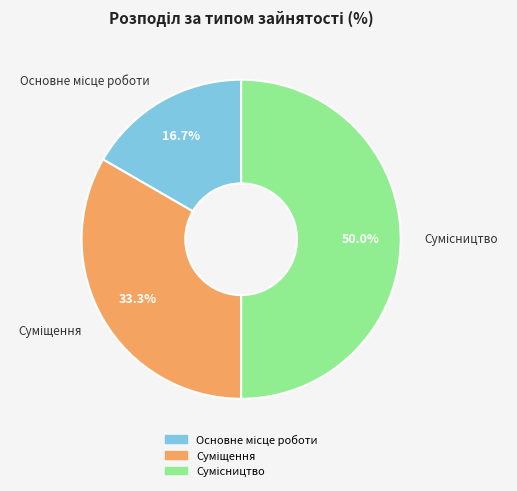

Is there a majority slice in this chart?

No